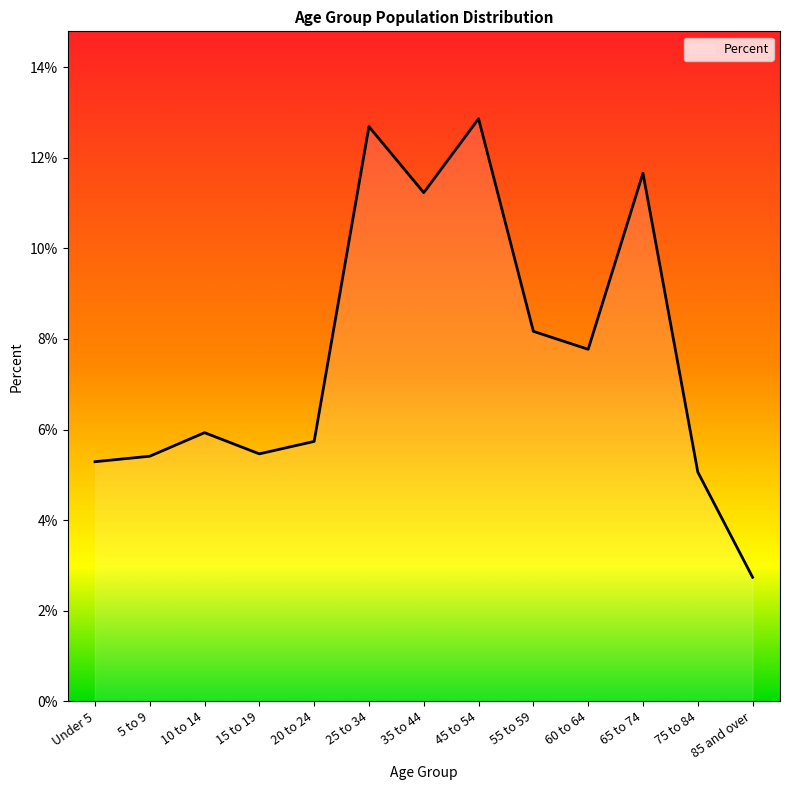

Does the chart display data point markers on the line(s)?

No